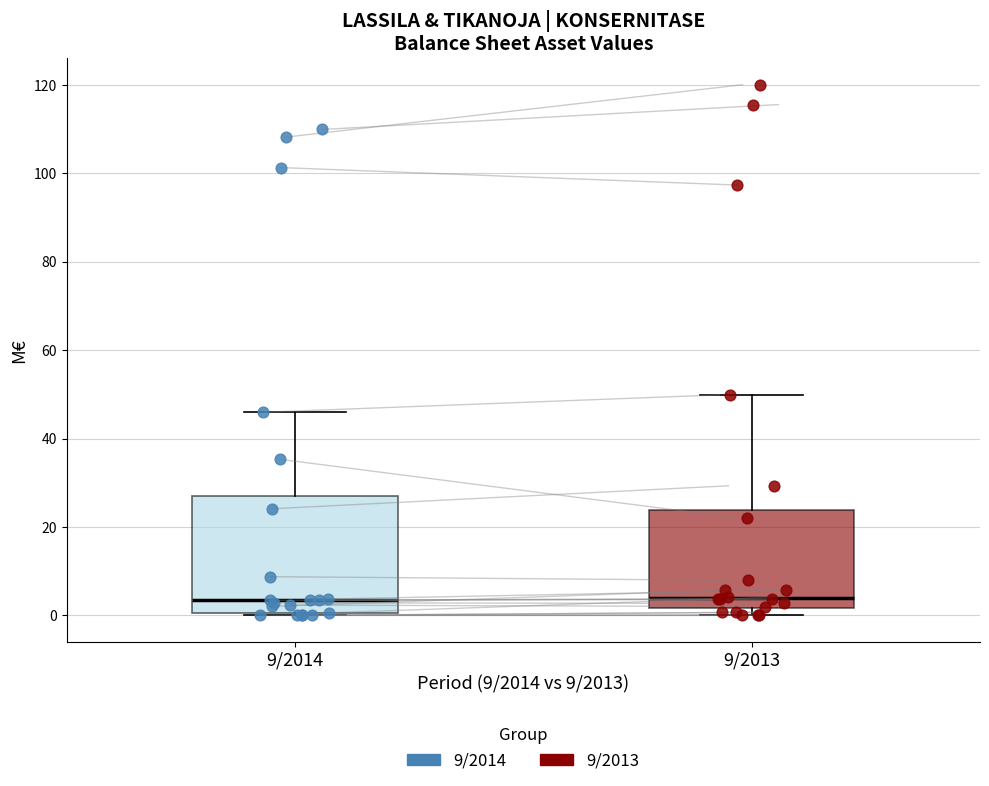

Reading left to right, read every box against the y-axis: the position of its median line, the range the box covers, and the ends of its whiskers. The values are not printed on the chart, so give them approximately, as read against the axis.

9/2014: median 4, box 0 to 26, whiskers 0 to 46
9/2013: median 4, box 2 to 24, whiskers 0 to 50